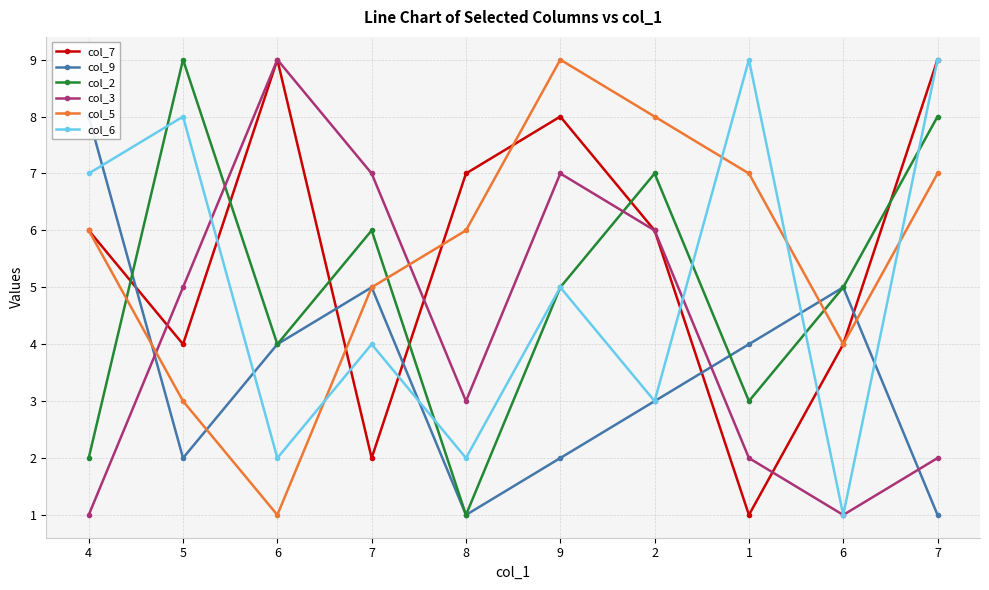

At which label does col_7 first exceed 6?

6